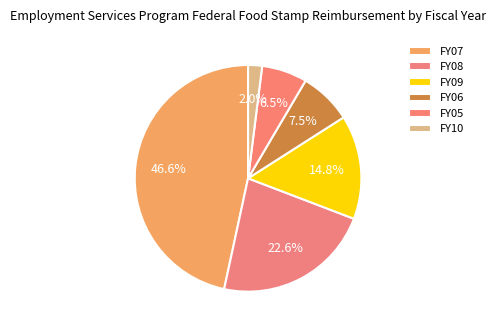

How many slices are in this pie chart?

6